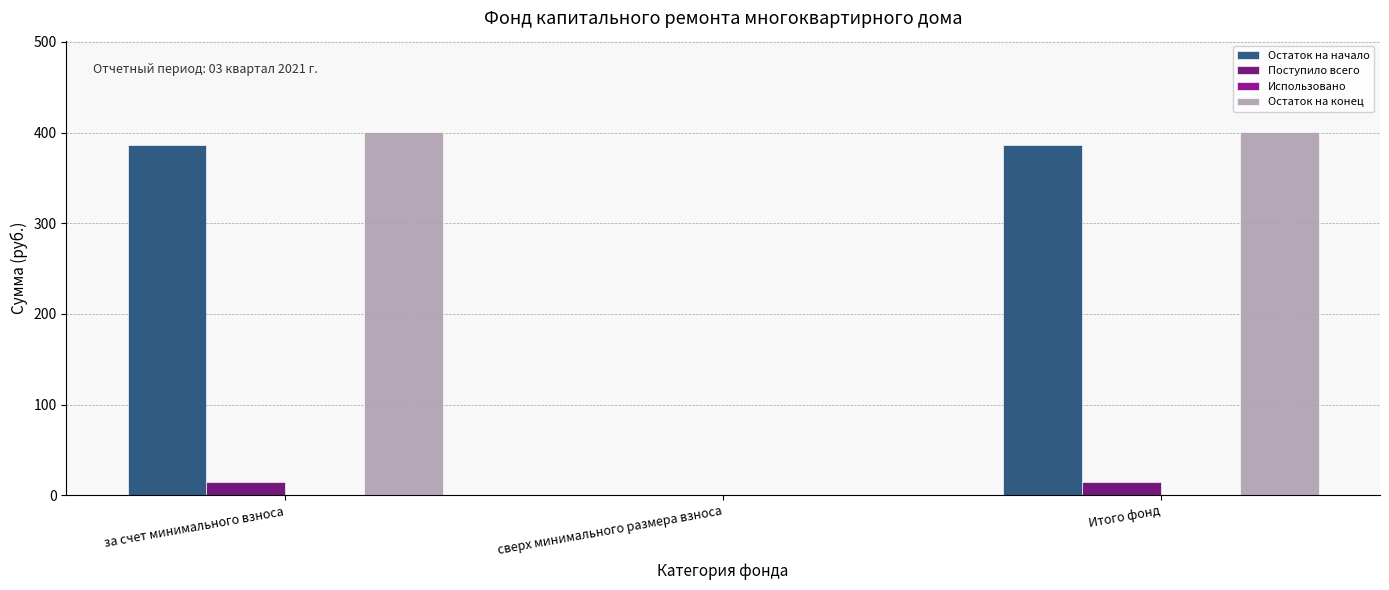

Reading left to right, transcribe all the data shown in this chart.

Остаток на начало: за счет минимального взноса=385.8	сверх минимального размера взноса=0.0	Итого фонд=385.8
Поступило всего: за счет минимального взноса=15.2	сверх минимального размера взноса=0.0	Итого фонд=15.2
Остаток на конец: за счет минимального взноса=401.0	сверх минимального размера взноса=0.0	Итого фонд=401.0